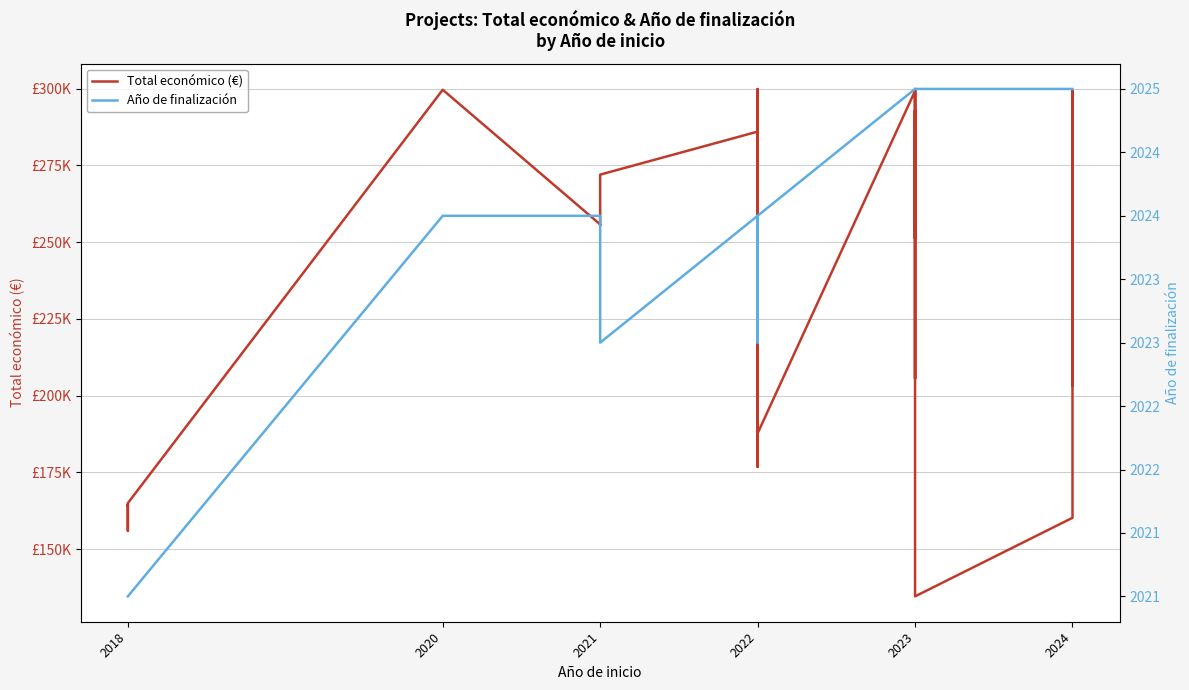

Which series has the largest total across all categories?

Total económico (€)